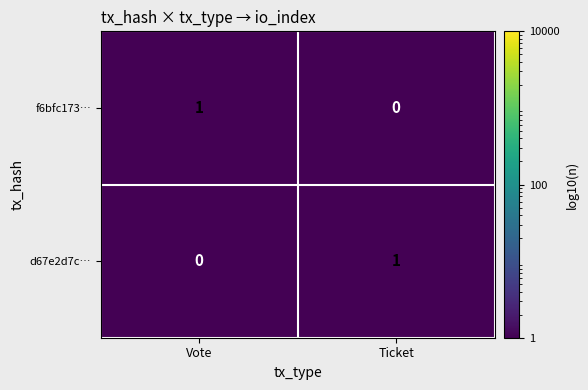

Rank the series at Vote from highest to lowest value.

f6bfc173…, d67e2d7c…